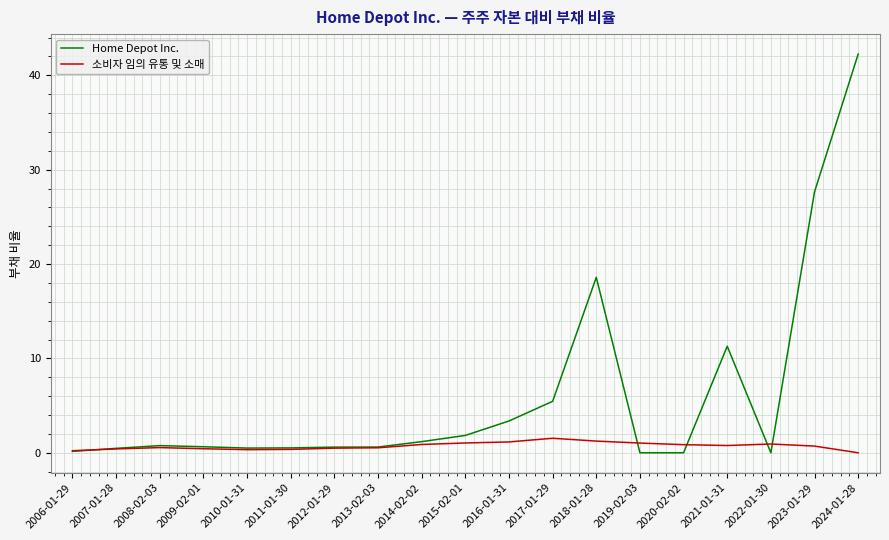

What is the total value across all series at 2023-01-29?

28.4